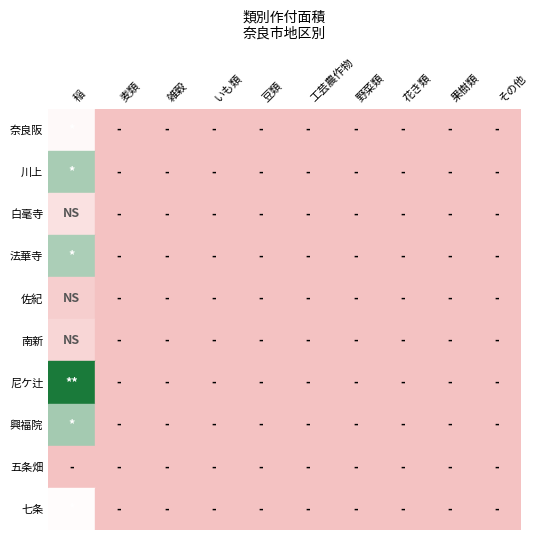

What is the maximum value shown in the chart?

574805